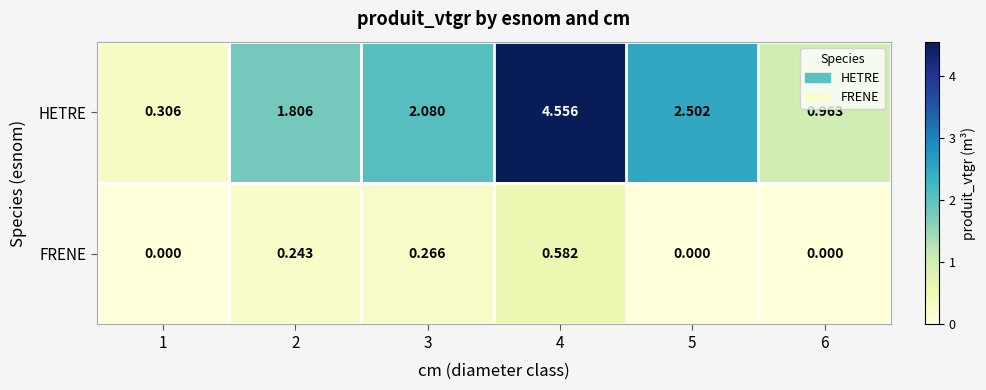

Which series has the largest total across all categories?

HETRE